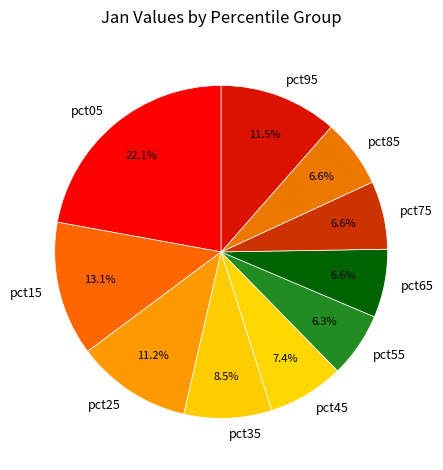

How much of the chart is everything except pct75?

93.4%